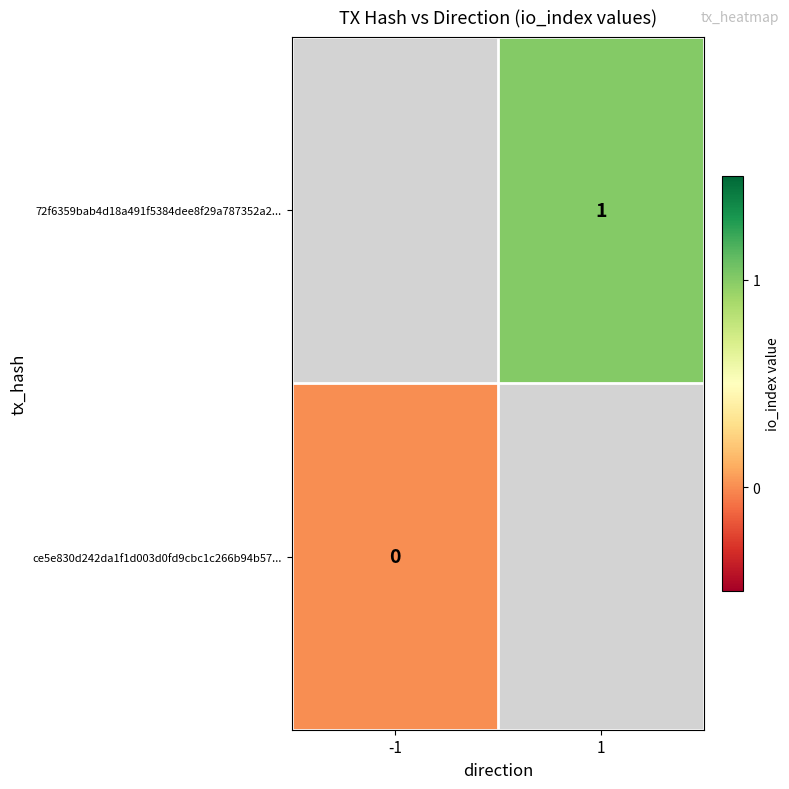

True or false: 72f6359bab4d18a491f5384dee8f29a787352a2... has a value of 1 at 1.

True